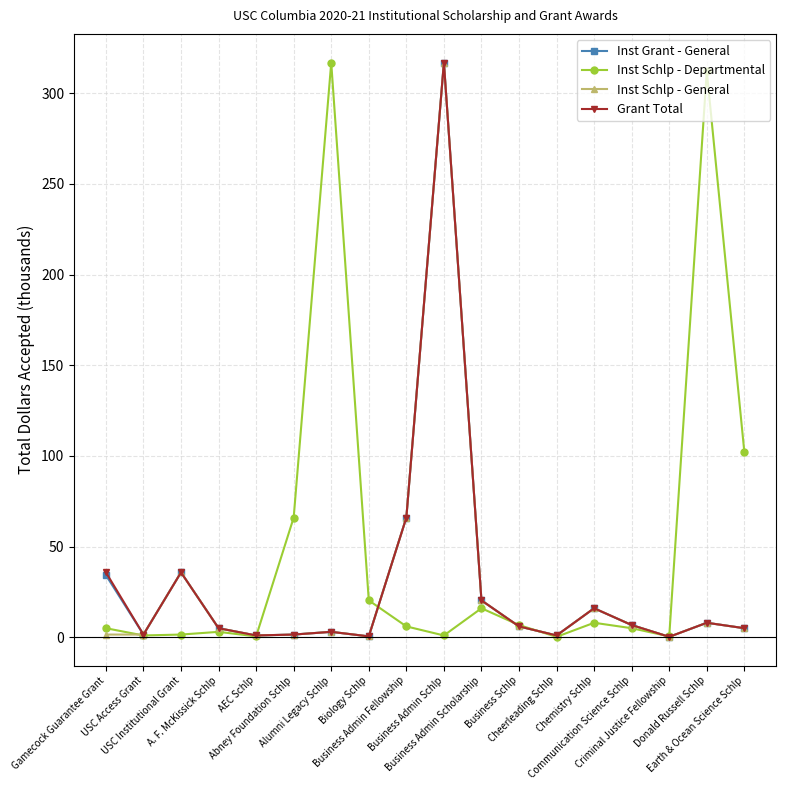

What is the greatest value displayed?

316.9